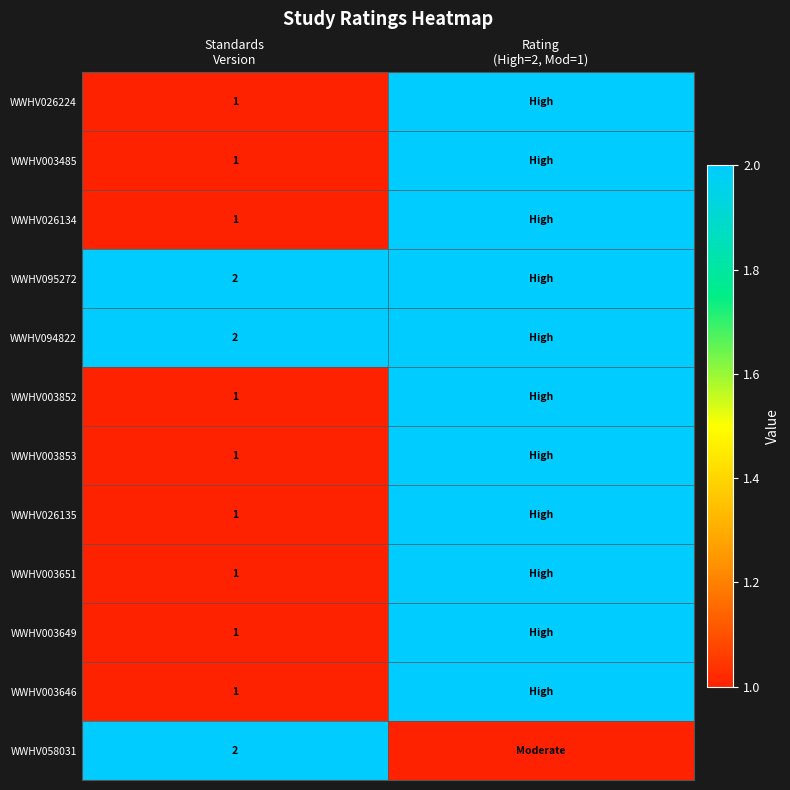

List the series in order of their peak value, highest first.

WWHV026224, WWHV003485, WWHV026134, WWHV095272, WWHV094822, WWHV003852, WWHV003853, WWHV026135, WWHV003651, WWHV003649, WWHV003646, WWHV058031